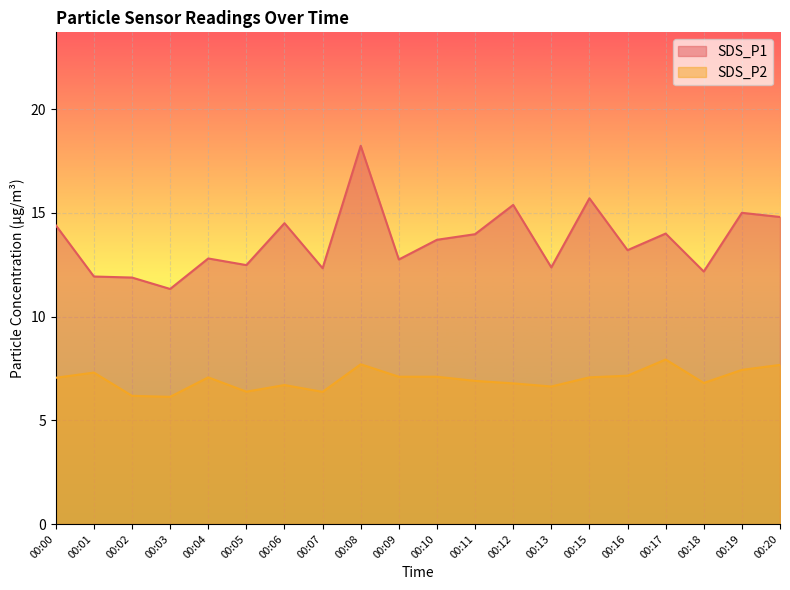

At which category does the chart reach its minimum across all series?

00:03